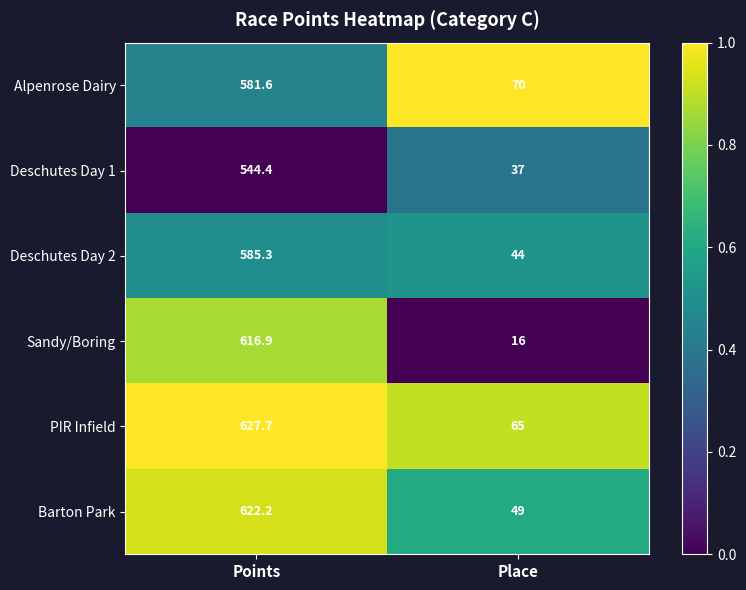

Which series changed the most between Points and Place?

Sandy/Boring